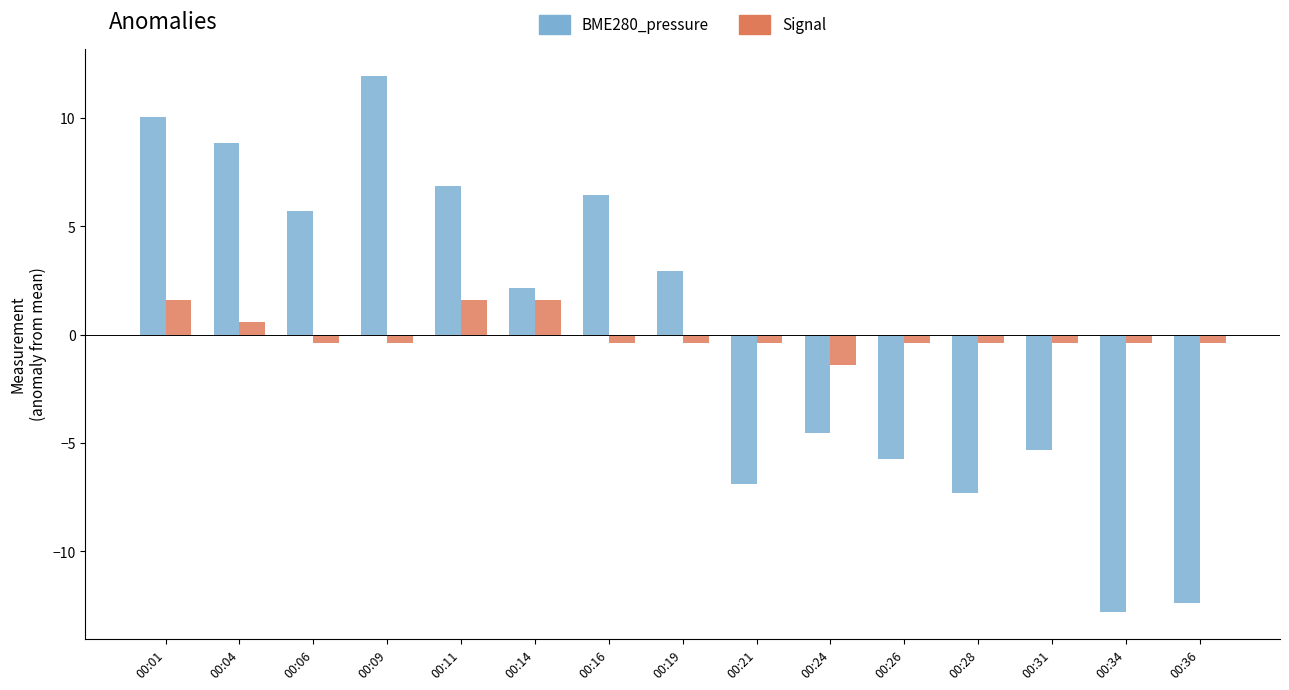

How many positive values does the BME280_pressure series have?

8